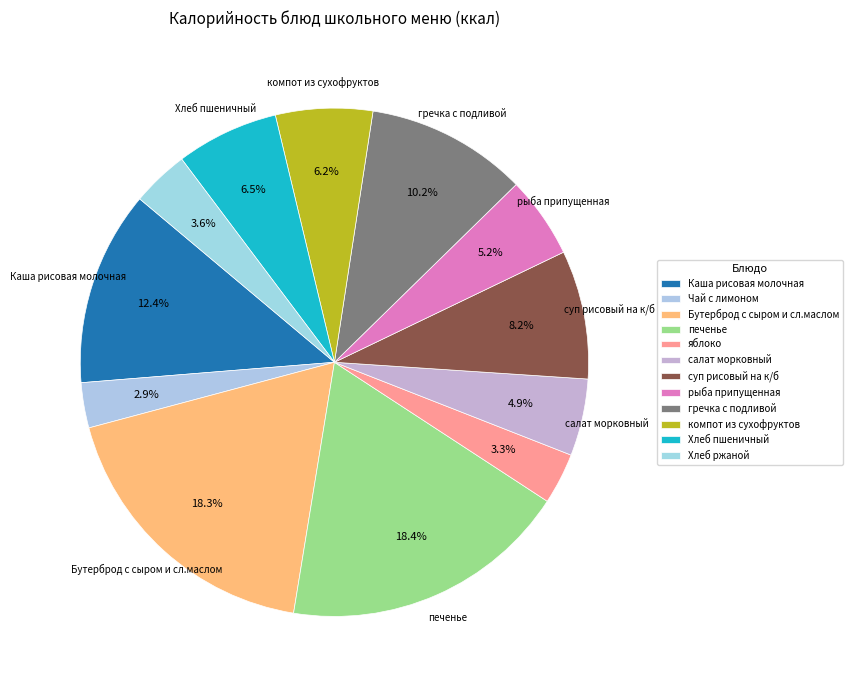

Count the number of slices in the pie.

12